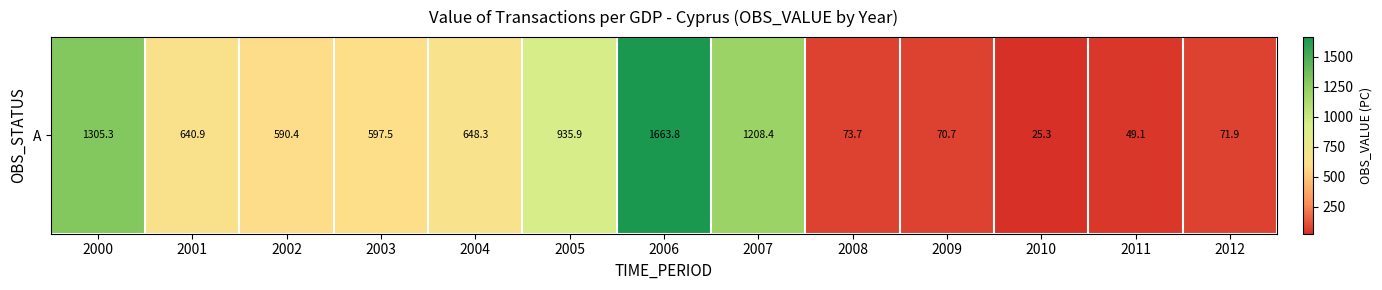

Where is the data nearest to the value 844?

2005